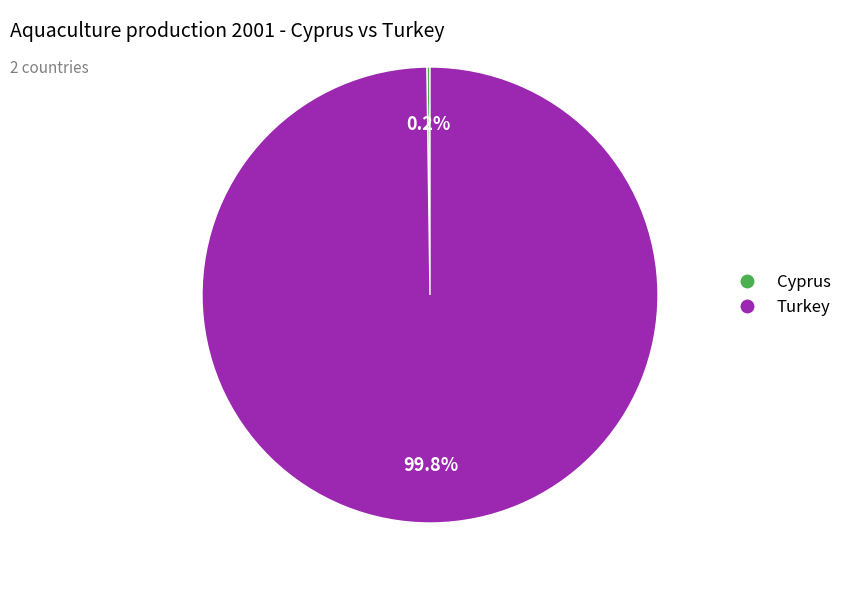

Which slice is the largest?

Turkey